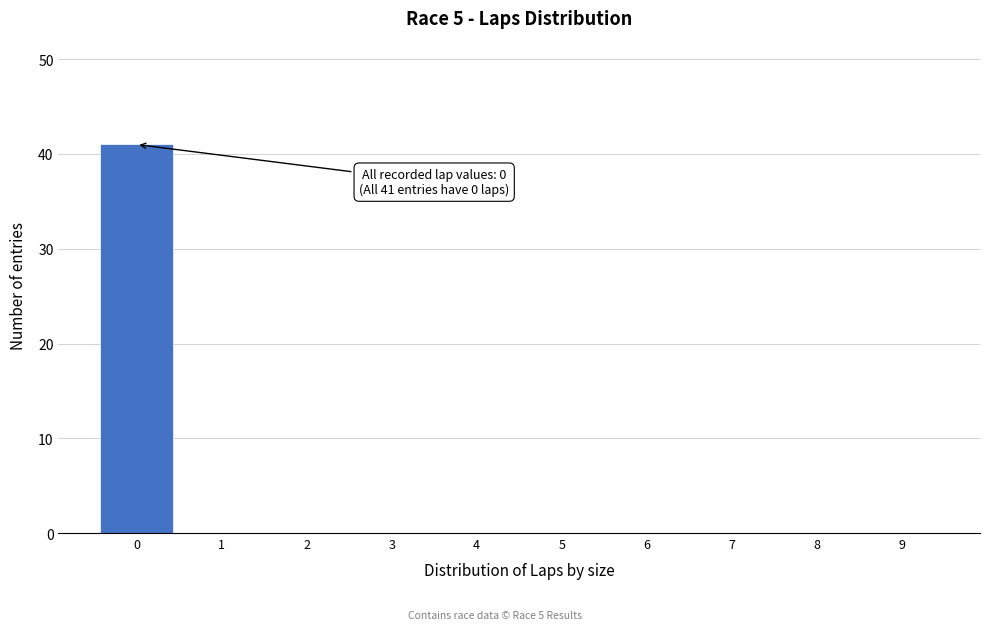

Reading left to right, extract all data points from this chart.

0=41	1=0	2=0	3=0	4=0	5=0	6=0	7=0	8=0	9=0